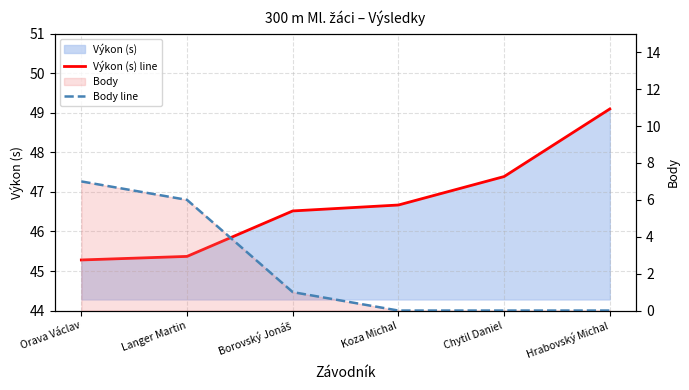

How many lines are shown in the chart?

2